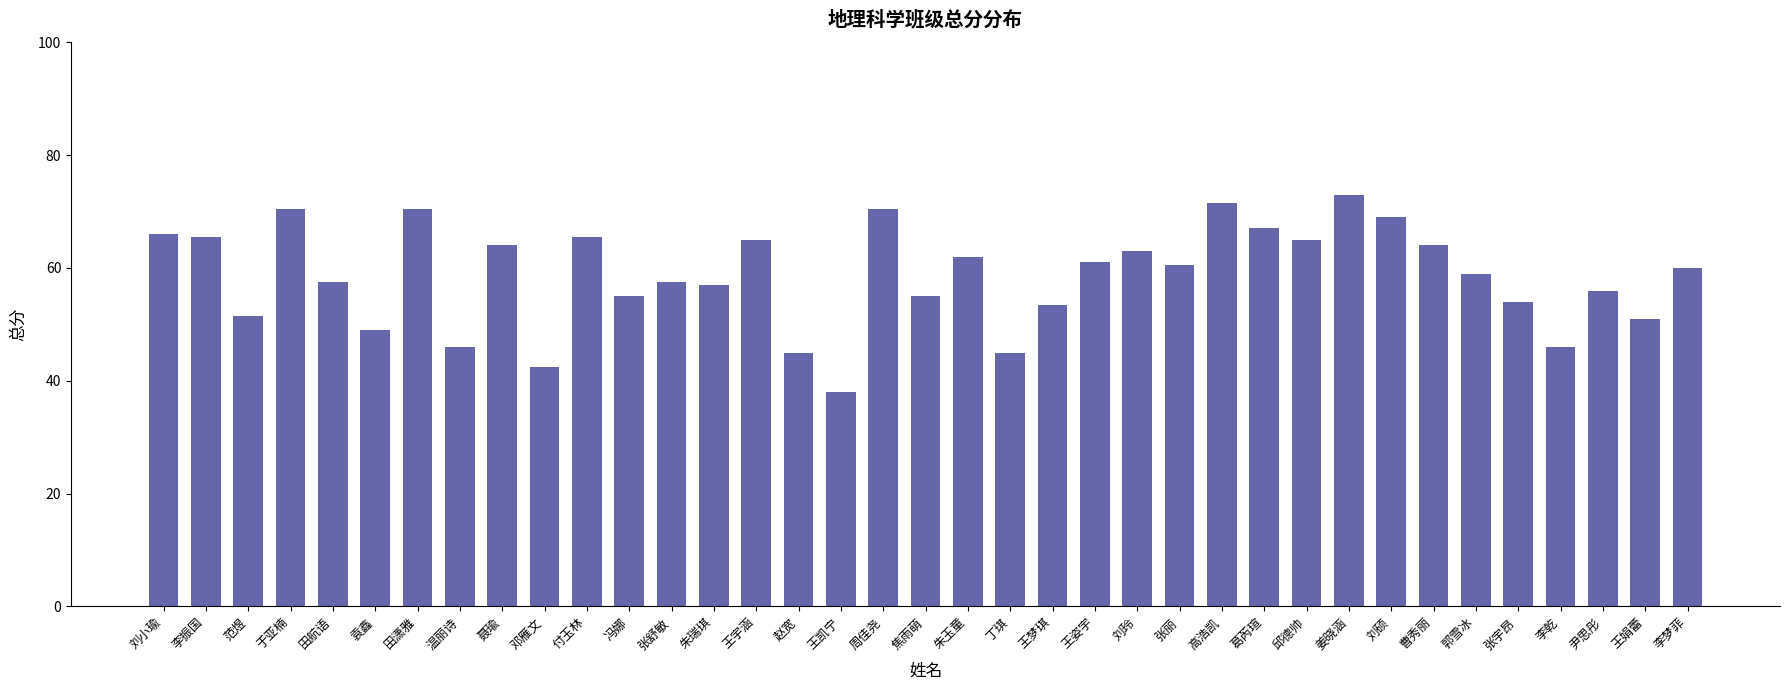

What is the label of the 2nd bar from the right?

王娟蕾